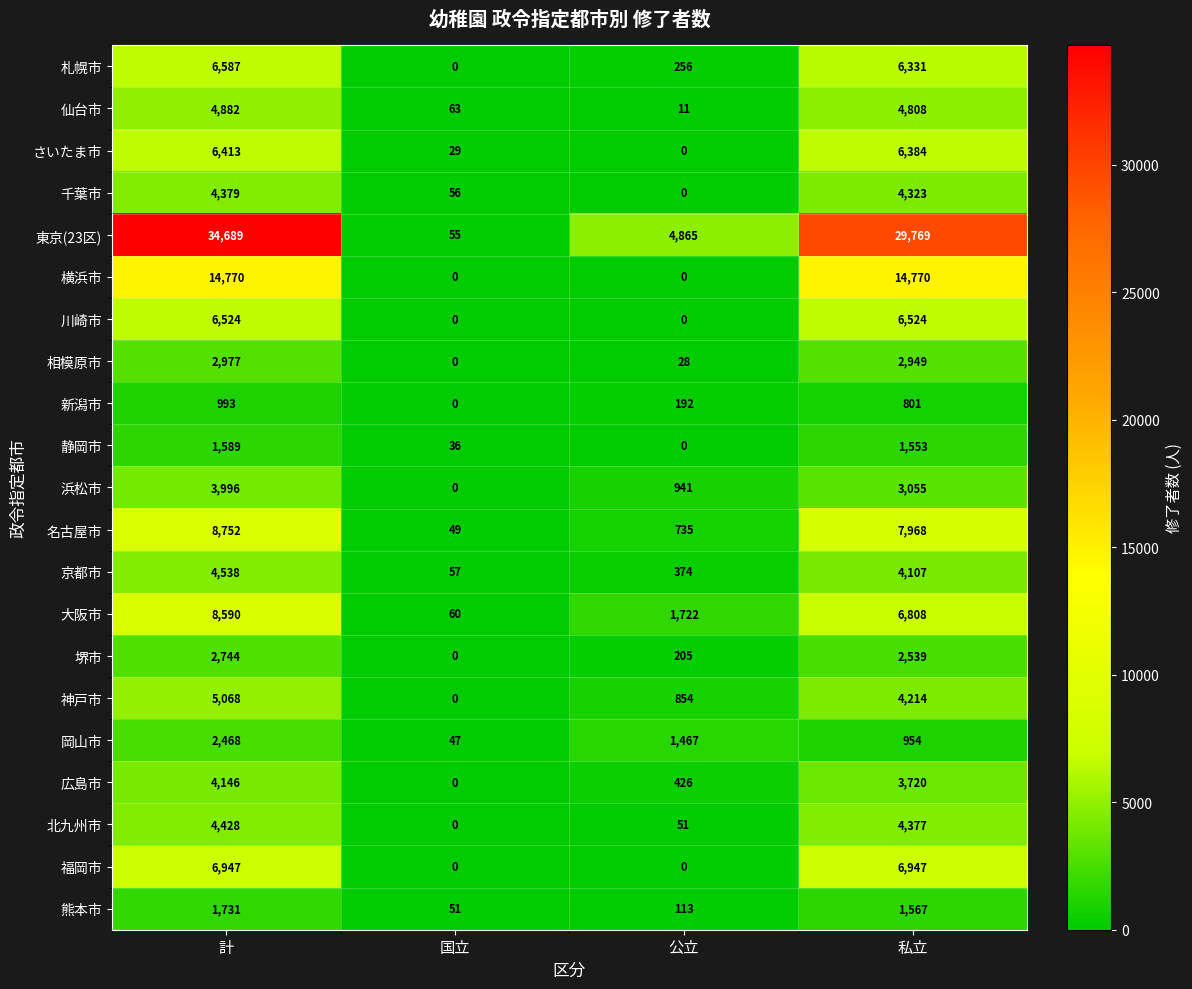

At which category is the sum across all series the highest?

計